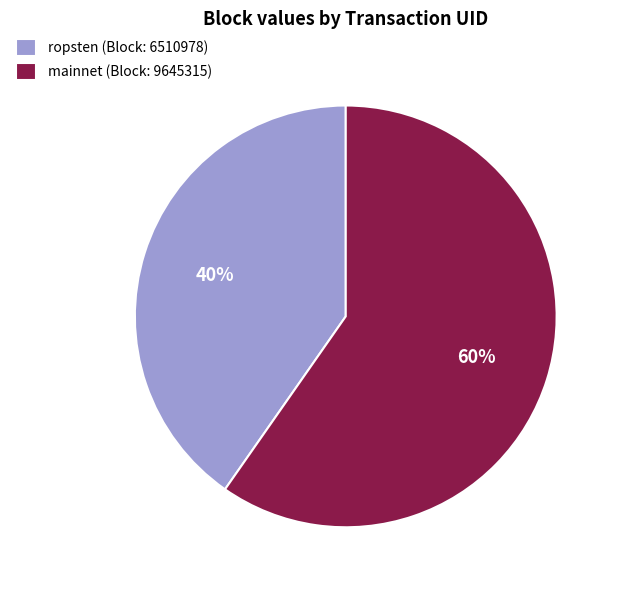

How many slices are in this pie chart?

2